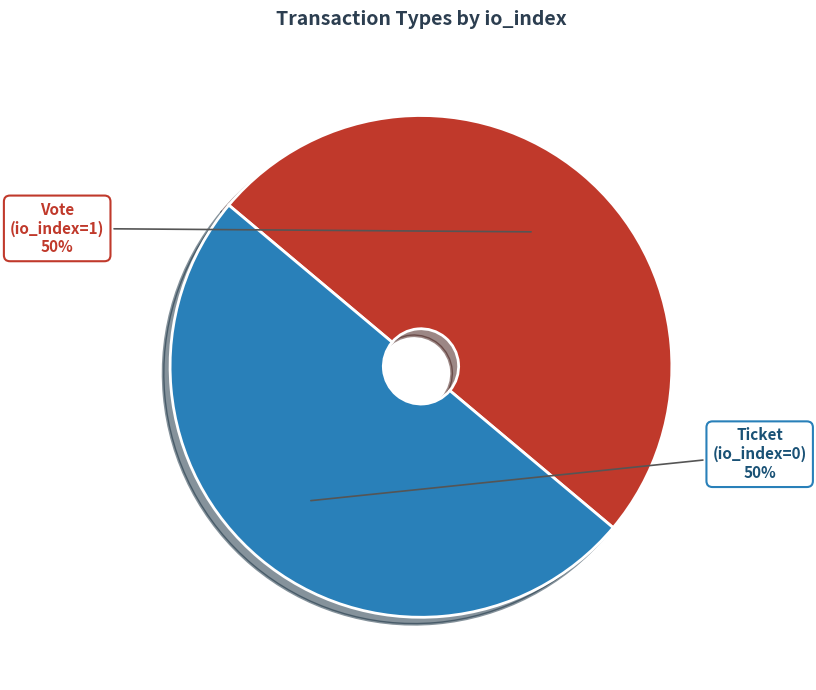

To the nearest percent, what is the difference between the largest and smallest slice percentages?

0%